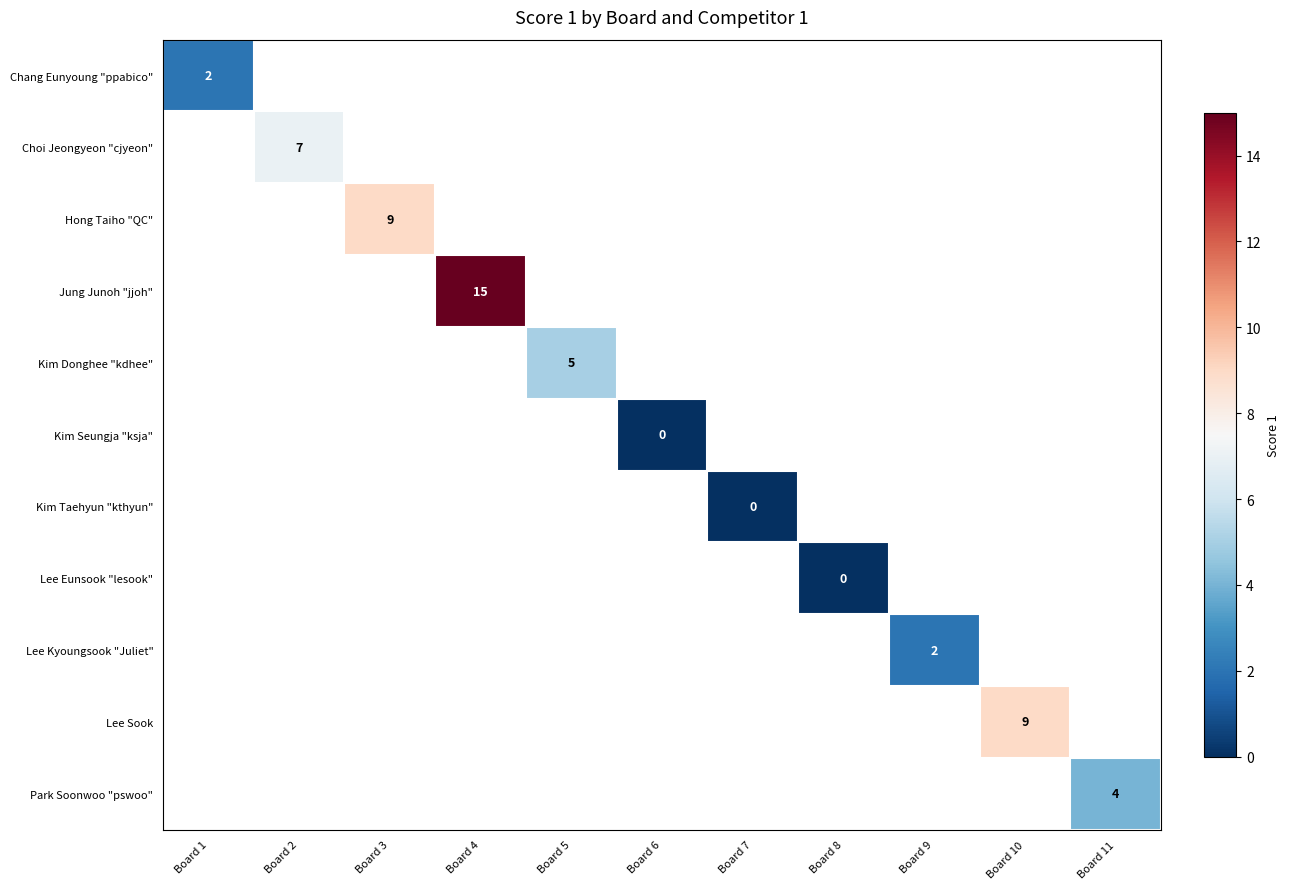

Which label corresponds to the largest value in the chart?

Board 4